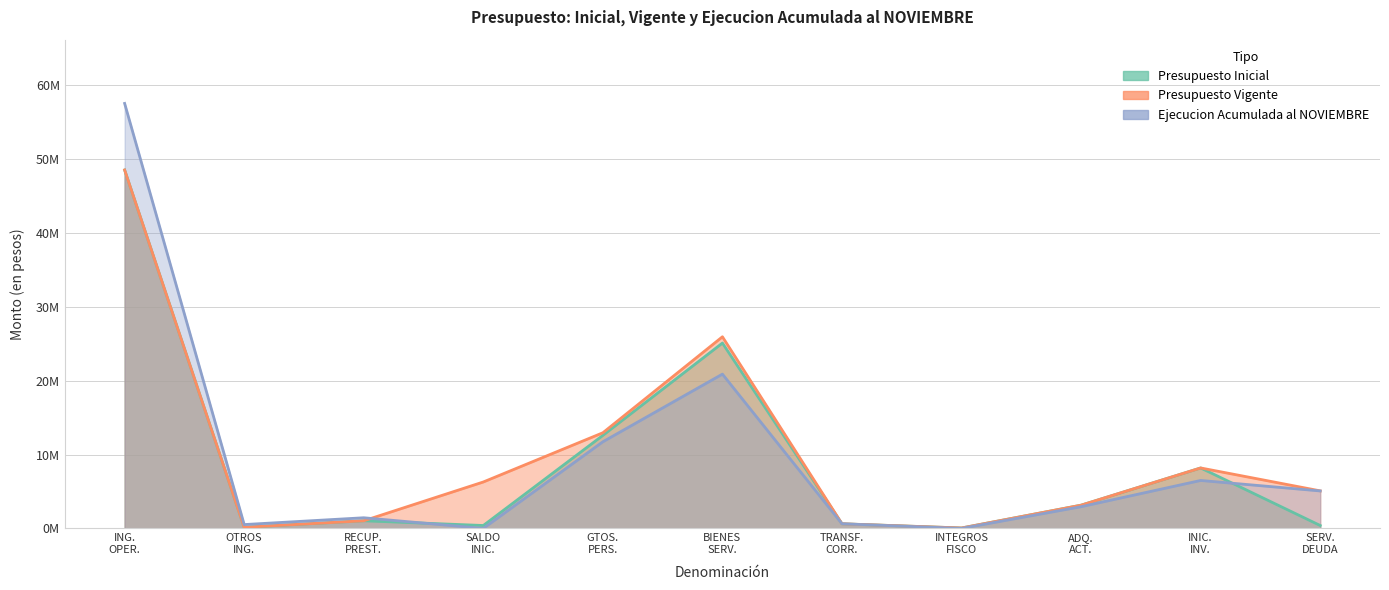

What is the difference between the maximum and second lowest values in the Presupuesto Inicial series?

48398117